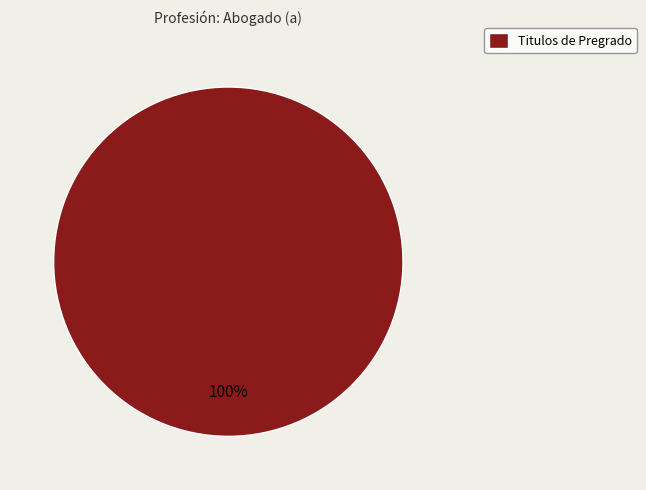

Is there a majority slice in this chart?

Yes